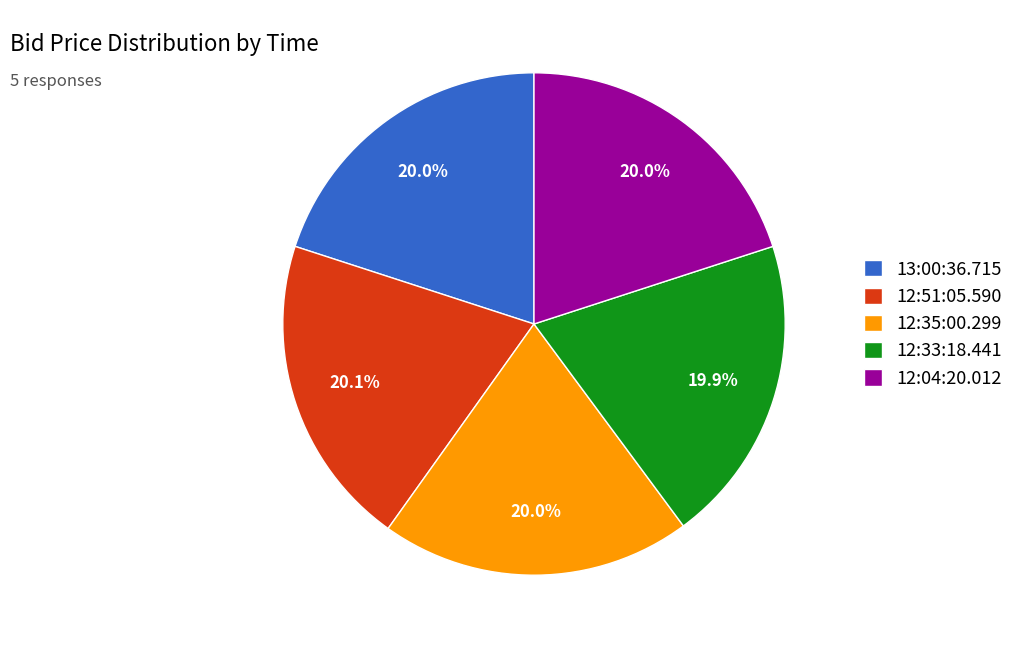

How many segments does this pie chart have?

5